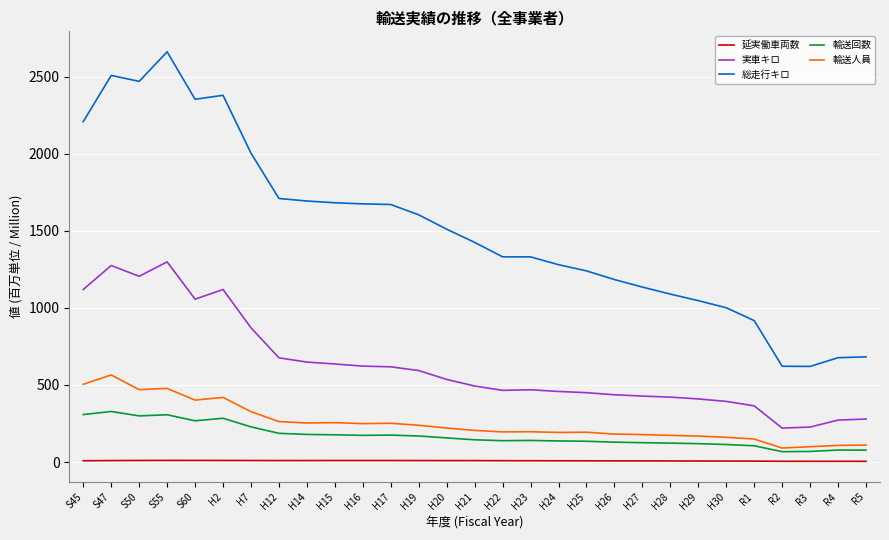

What is the sum of all 輸送回数 values?

4939.0